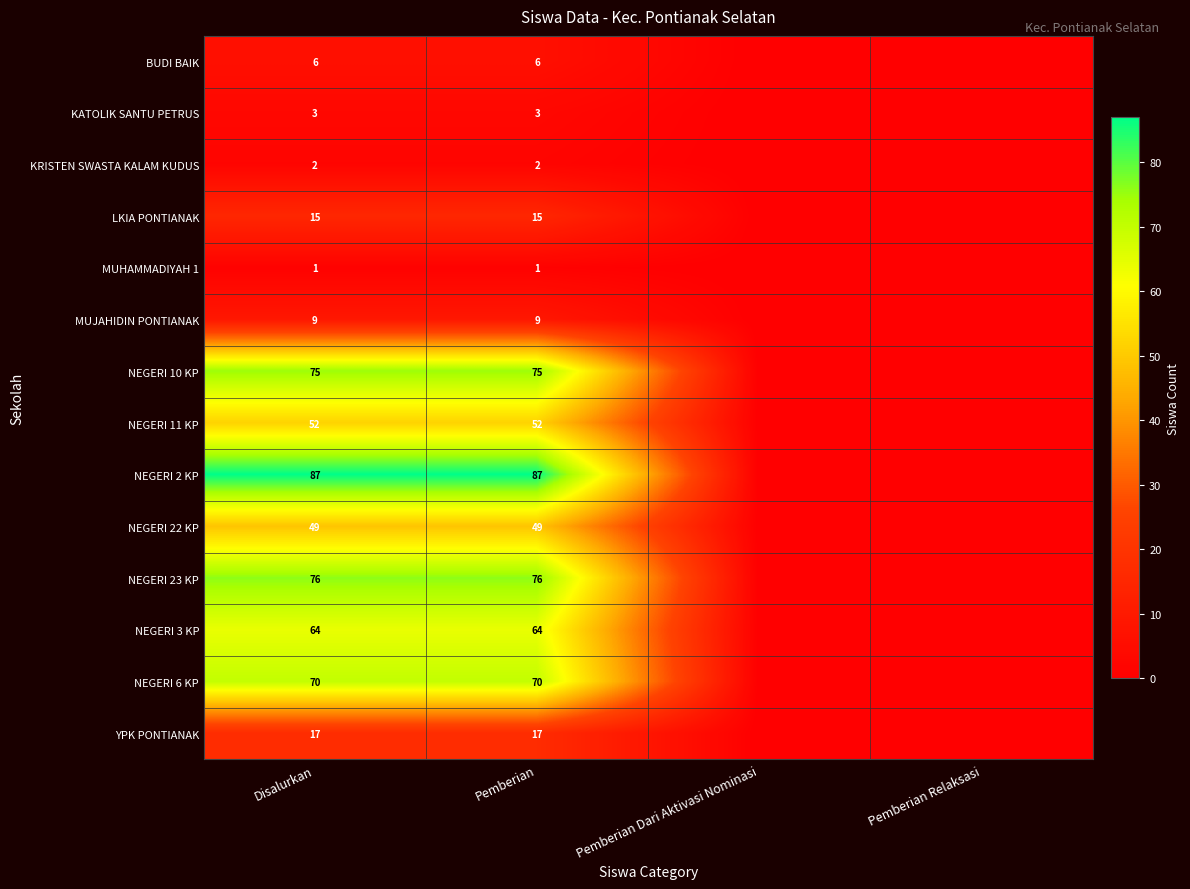

What is the sum of the NEGERI 11 KP values at Disalurkan and Pemberian?

104